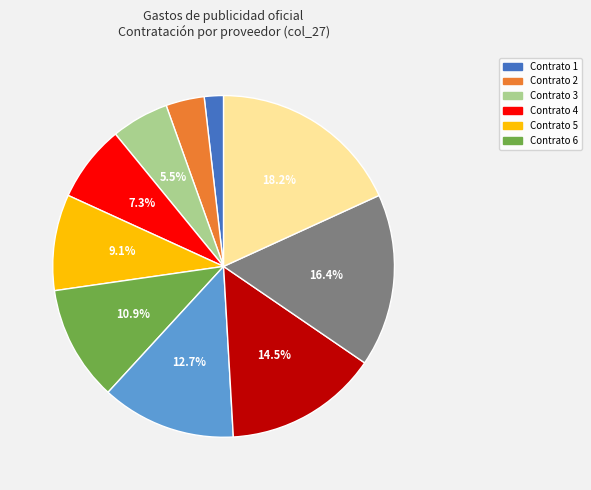

Is there a majority slice in this chart?

No